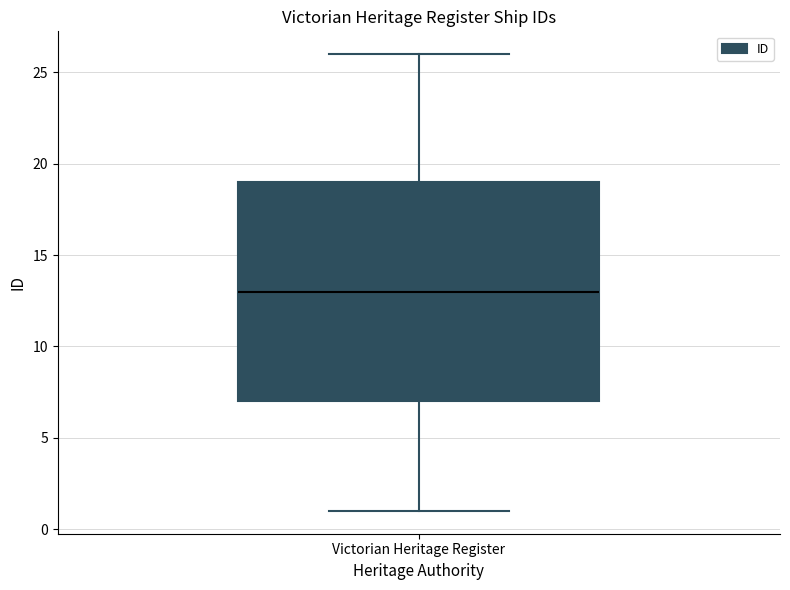

Where is the upper edge of the box for Victorian Heritage Register on the y-axis? The values are not printed on the chart, so give them approximately, as read against the axis.

19